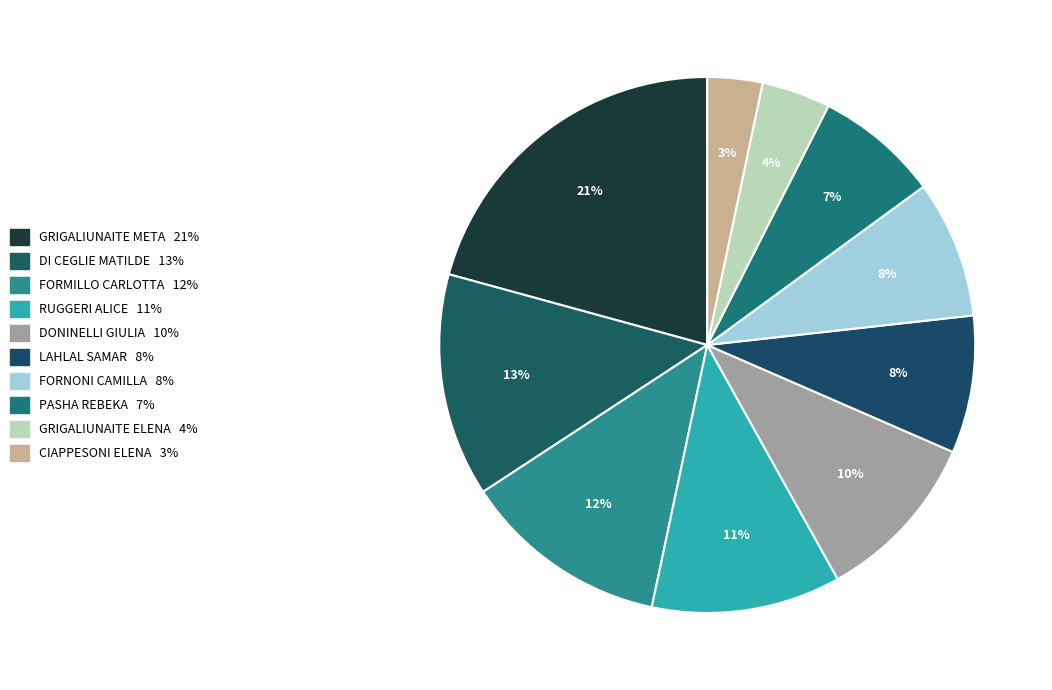

What percentage is NOT represented by DONINELLI GIULIA?

89.6%